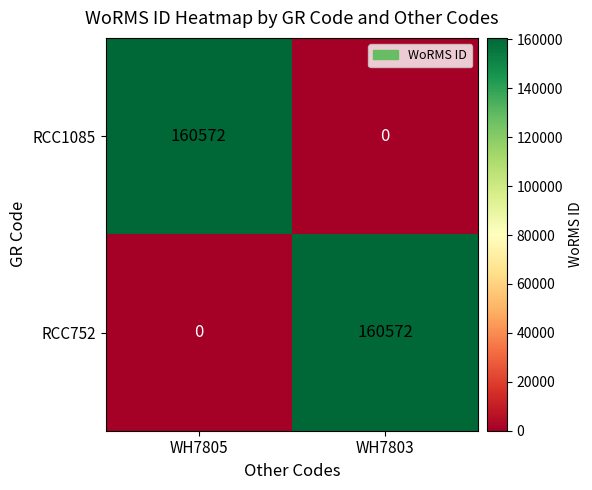

Count the number of data series in this chart.

2